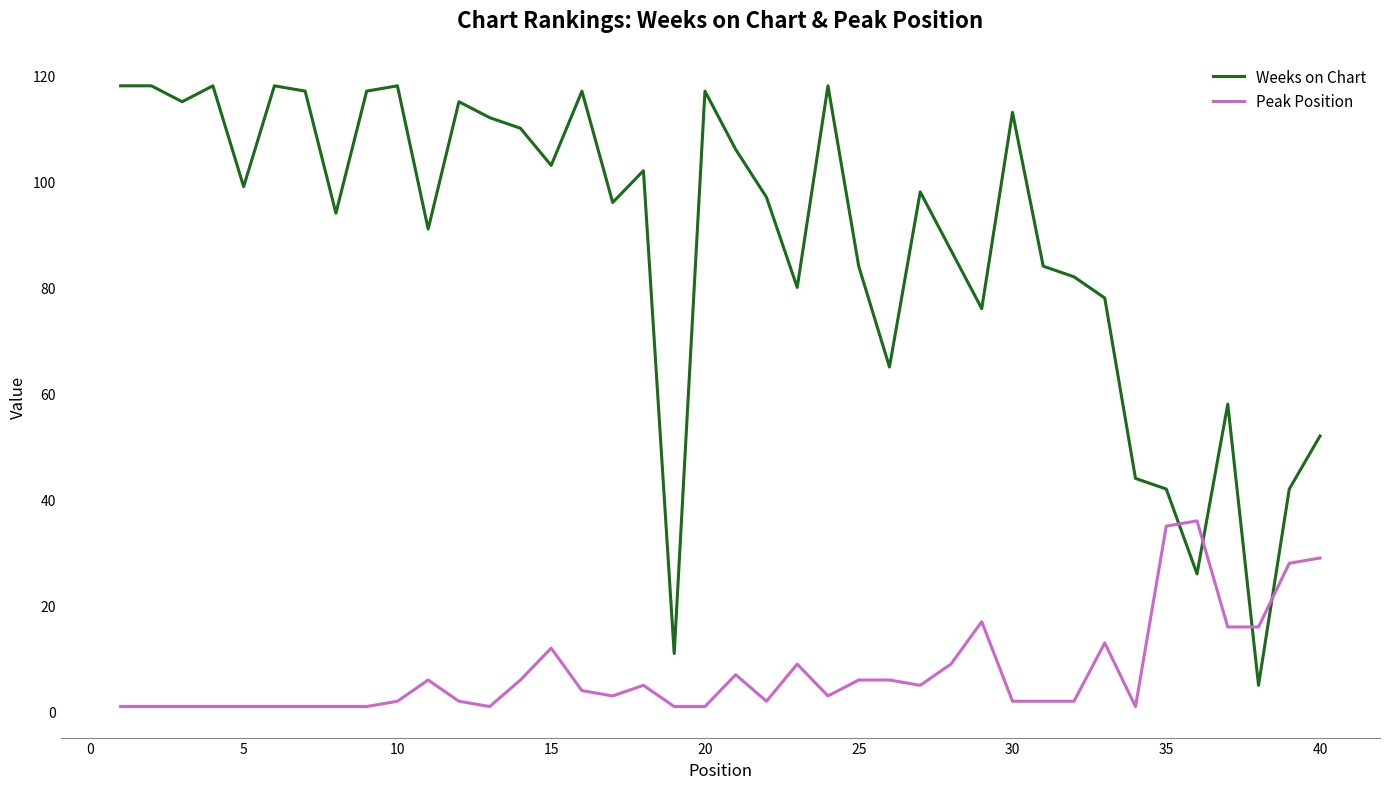

What is the maximum value for Peak Position?

36